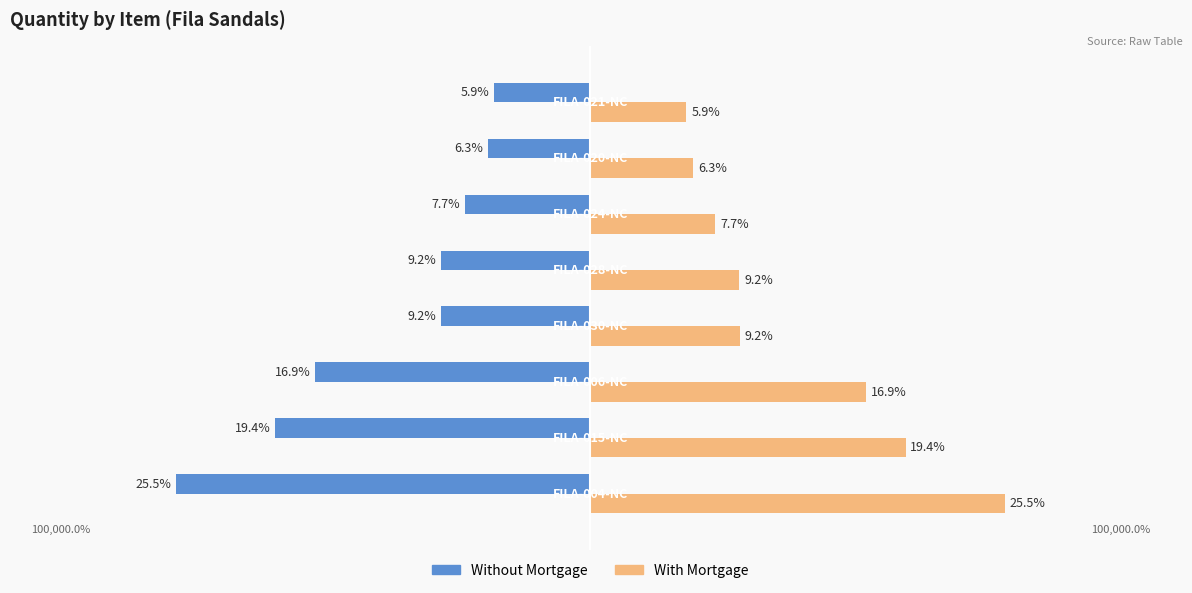

Rank the series by their maximum value, from lowest to highest.

Without Mortgage, With Mortgage